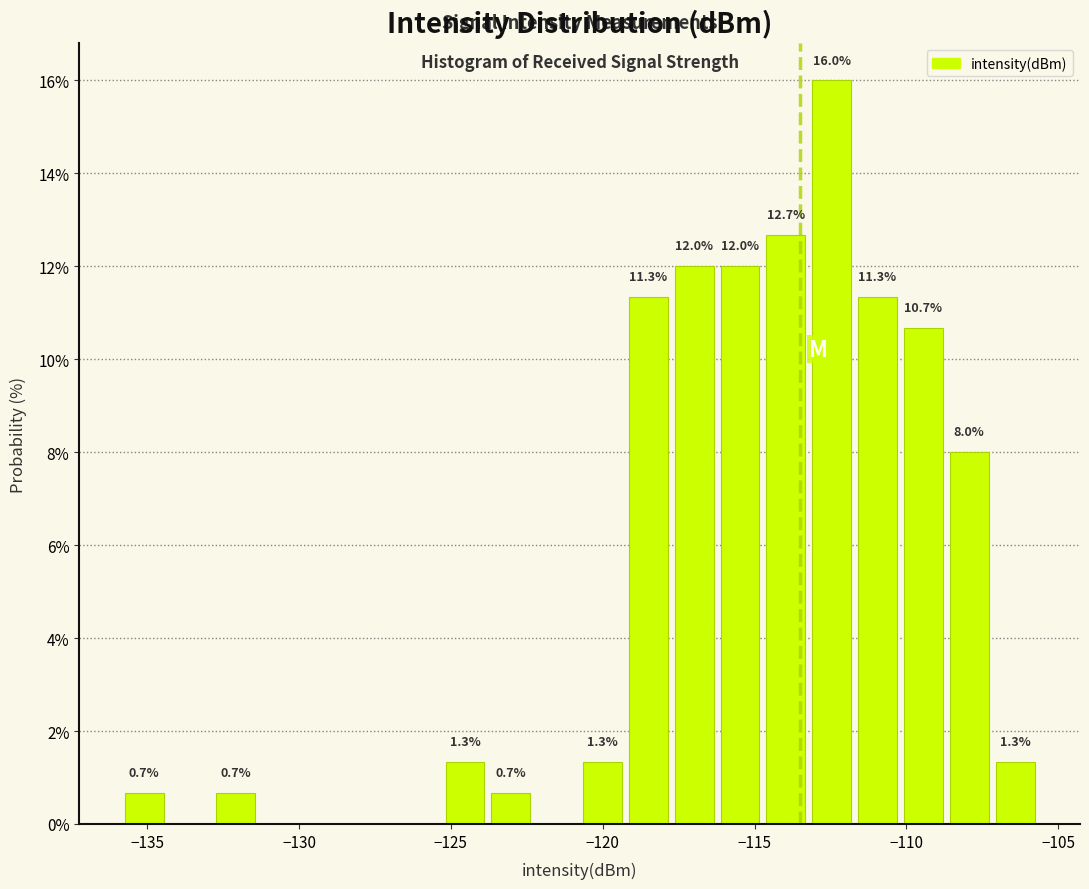

Read against the x-axis, roughly where is the centre of the tallest bar?

-112.5